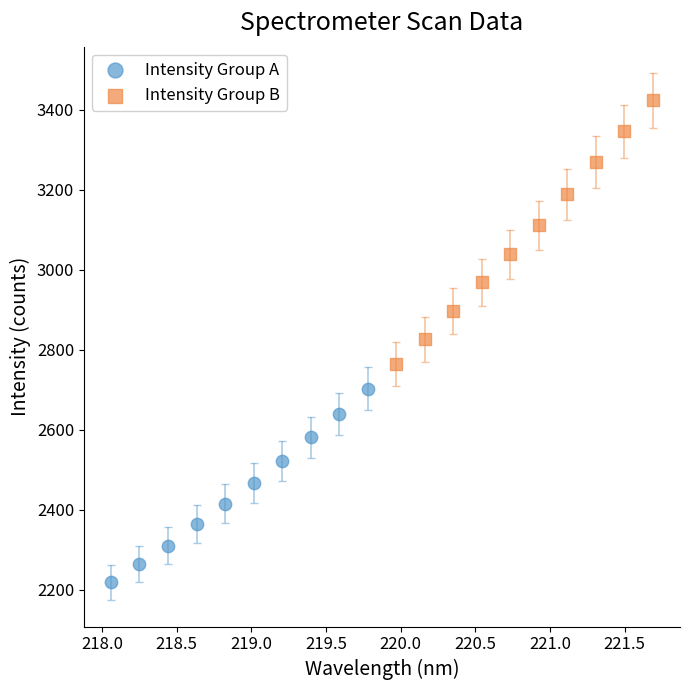

Which series contains the lowest Y value?

Intensity Group A